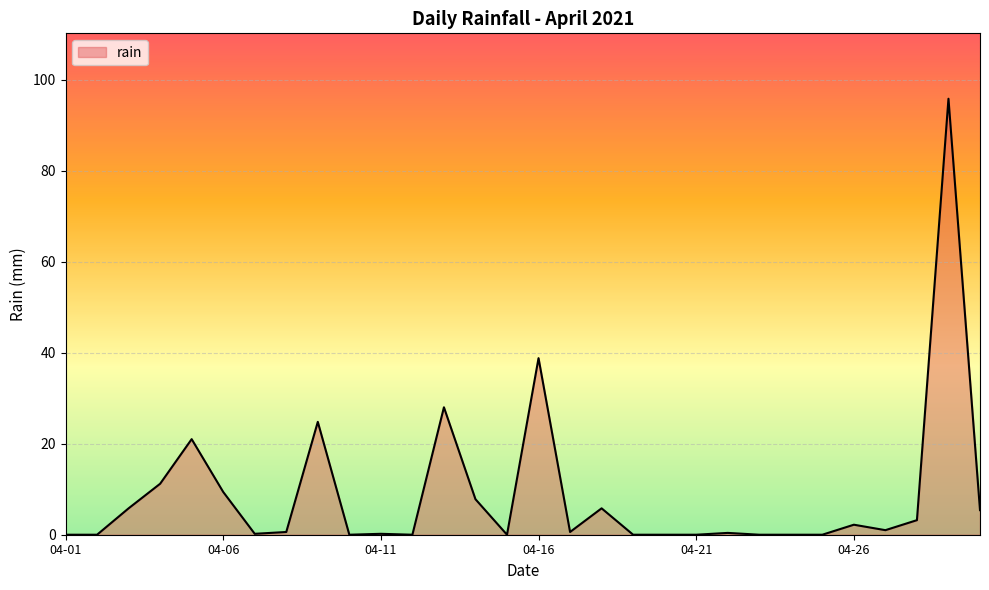

What is the difference between the maximum and minimum values?

95.8